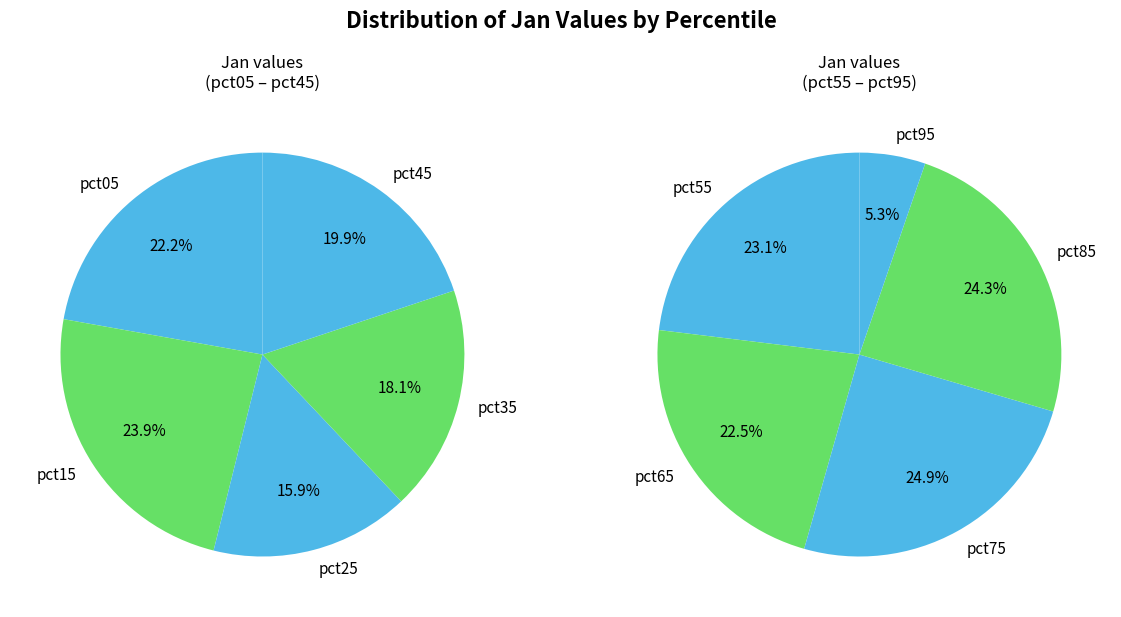

Does pct95 account for over 50% of the chart?

No